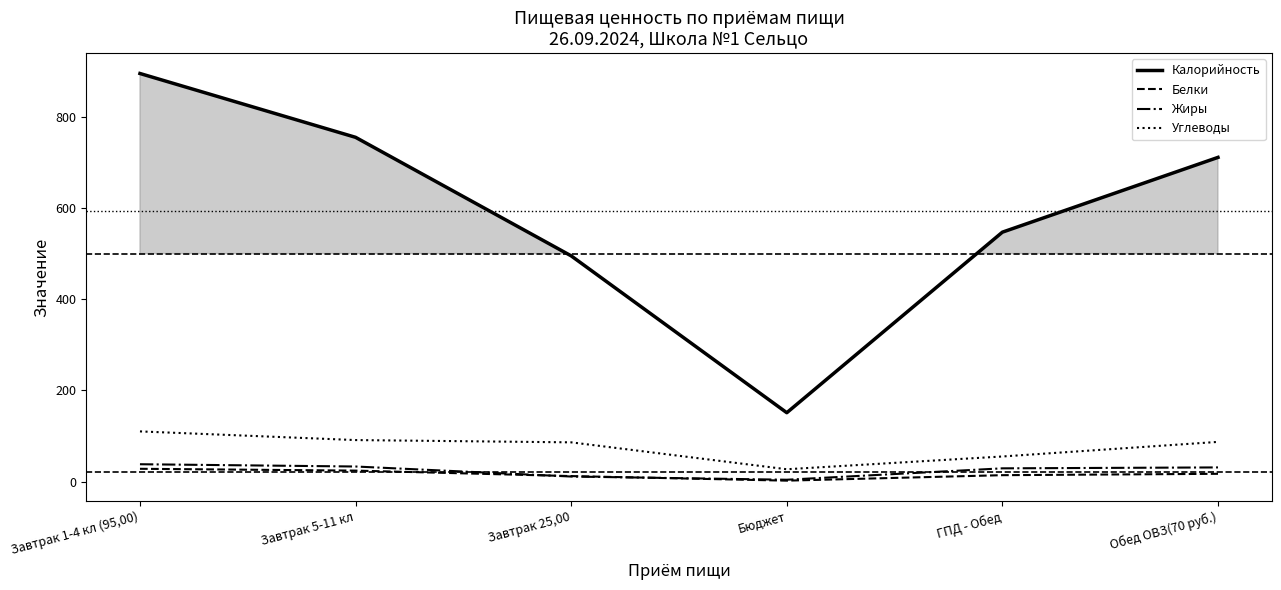

Between which two adjacent categories do Белки and Жиры first intersect?

Завтрак 5-11 кл and Завтрак 25,00